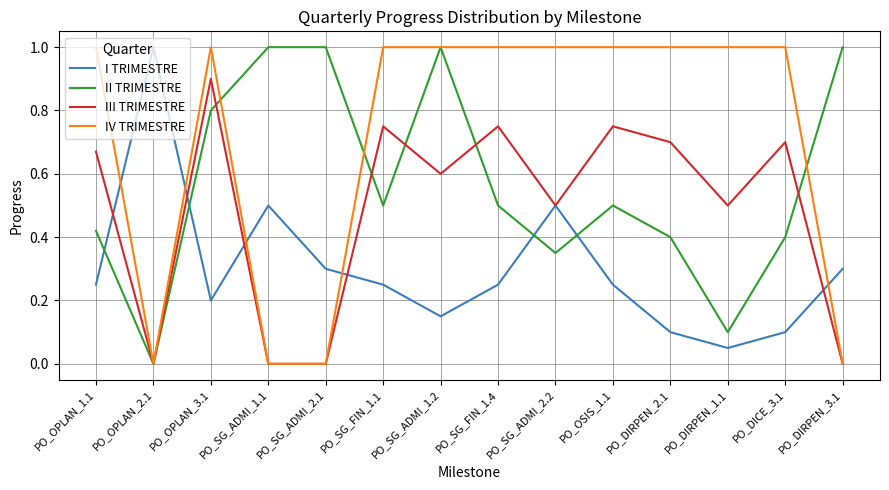

Is this an area chart (filled region under the line)?

No